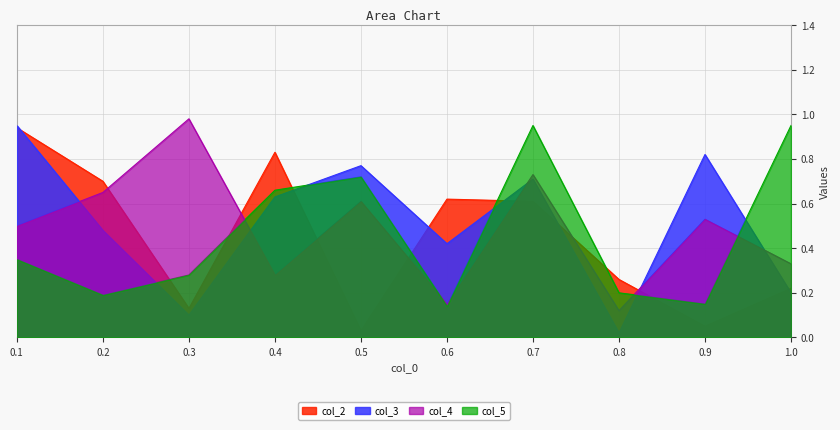

How many interior local valleys does the col_4 series have?

3